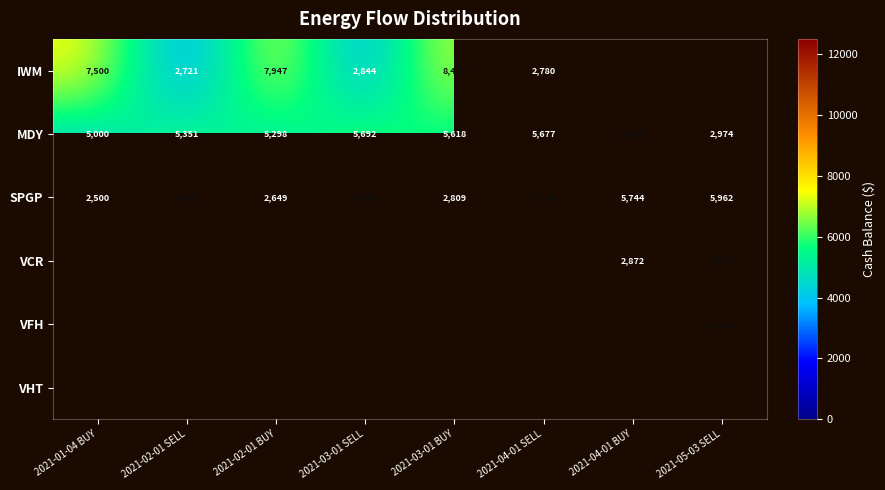

Between 2021-04-01 SELL and 2021-02-01 SELL, which is larger?

2021-04-01 SELL